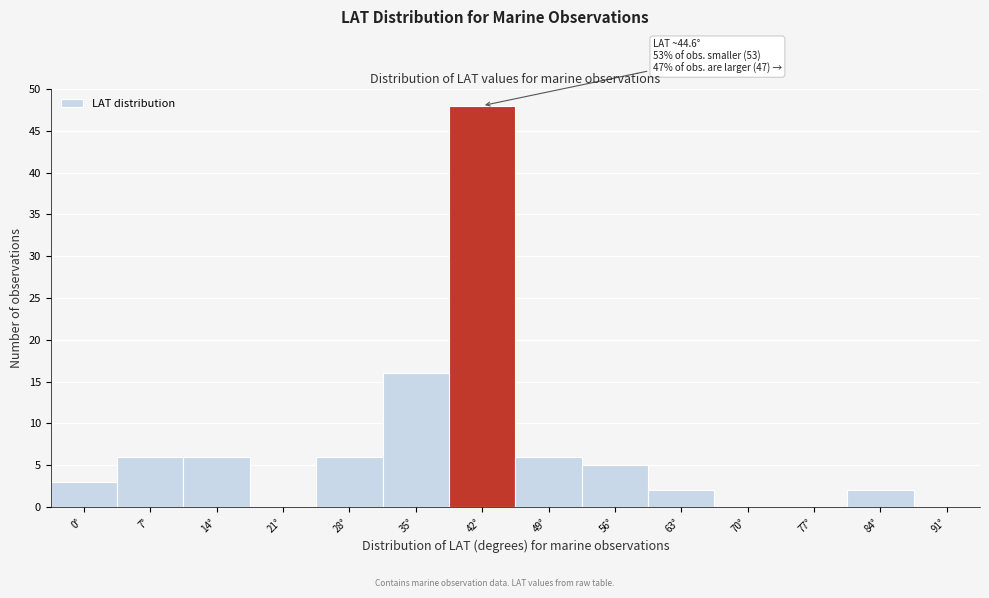

Reading left to right, extract all data points from this chart.

0°=3	7°=6	14°=6	21°=0	28°=6	35°=16	42°=48	49°=6	56°=5	63°=2	70°=0	77°=0	84°=2	91°=0